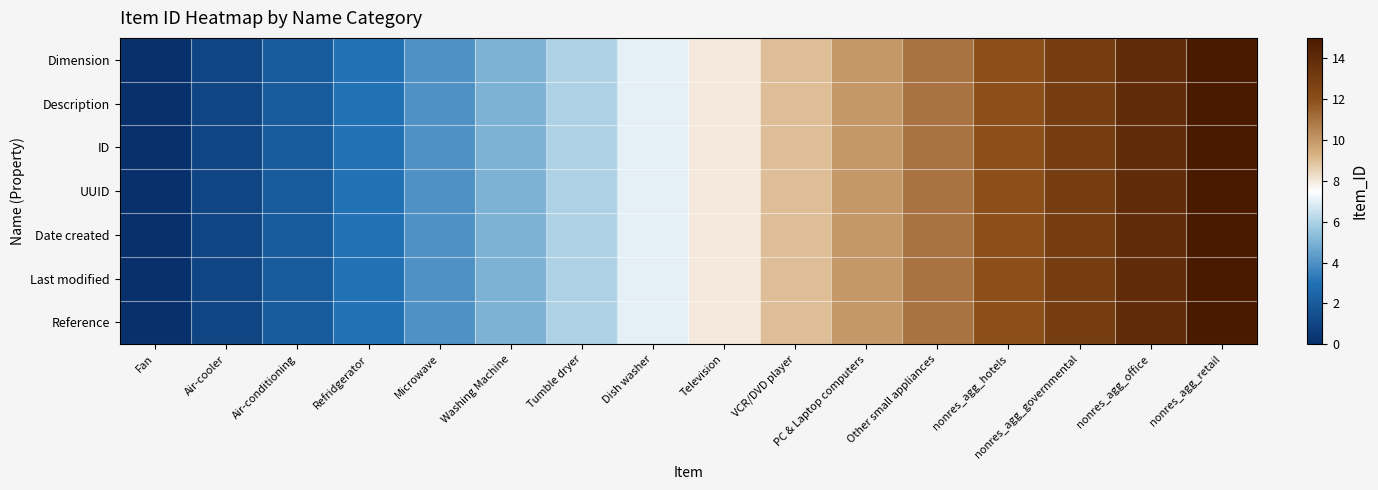

Rank the series by their maximum value, from highest to lowest.

Dimension, Description, ID, UUID, Date created, Last modified, Reference